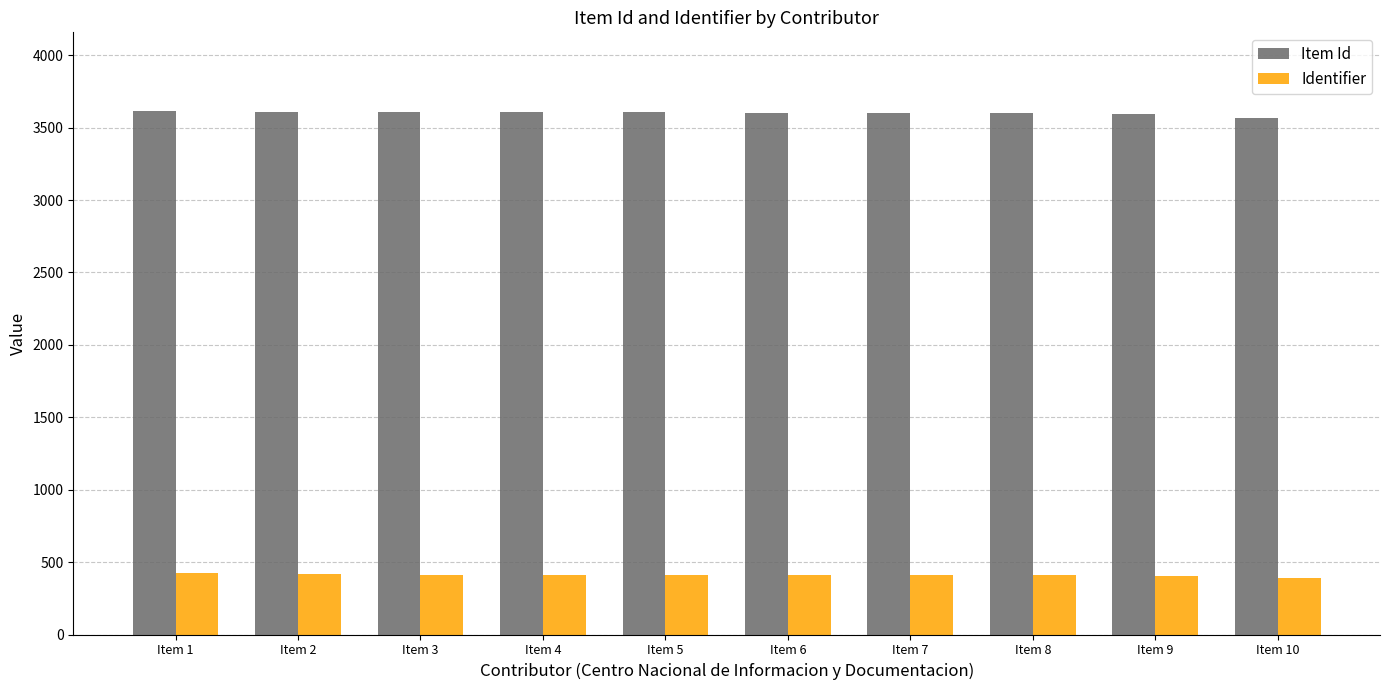

How many categories are shown in the chart?

10